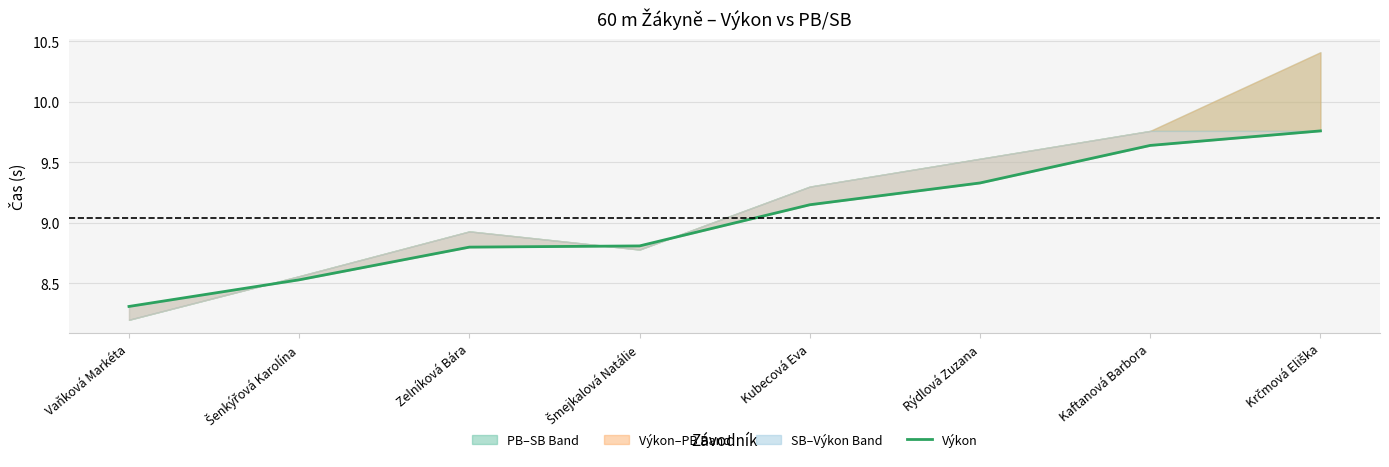

Count the values in the range 8 to 9.

4